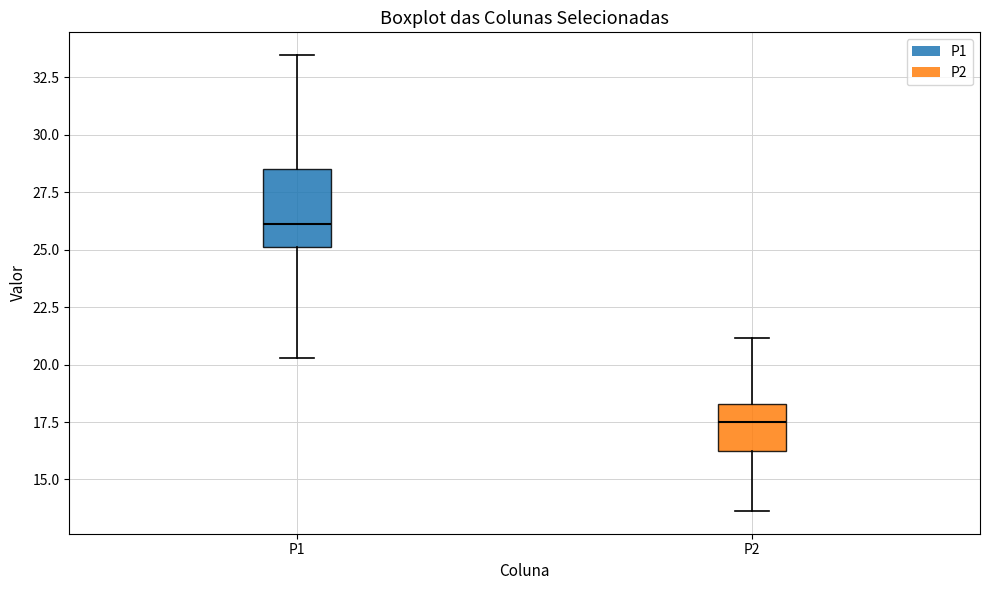

Reading left to right, read every box against the y-axis: the position of its median line, the range the box covers, and the ends of its whiskers. The values are not printed on the chart, so give them approximately, as read against the axis.

P1: median 26.0, box 25.0 to 28.5, whiskers 20.5 to 33.5
P2: median 17.5, box 16.0 to 18.5, whiskers 13.5 to 21.0